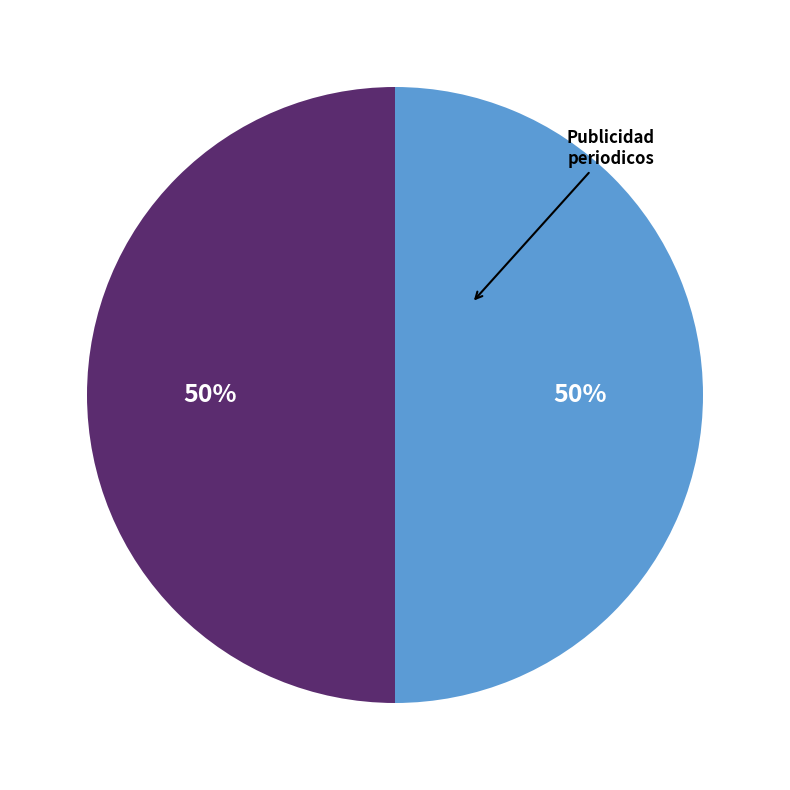

Count the number of slices in the pie.

2